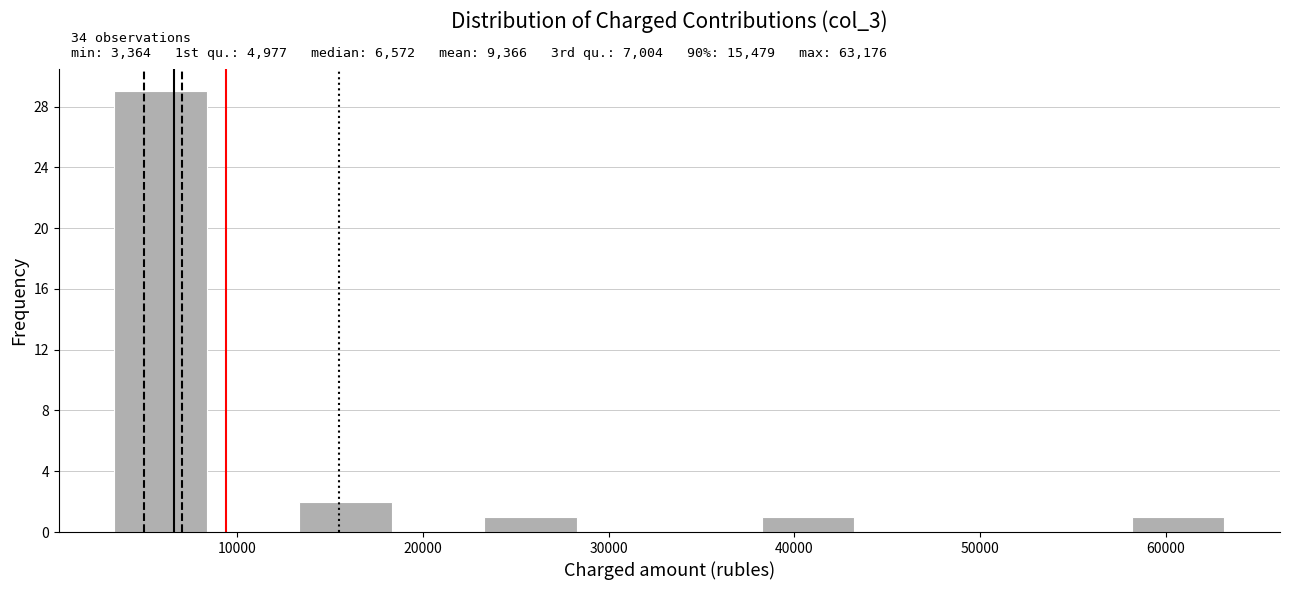

Which range on the x-axis has the tallest bar?

3000 to 8000